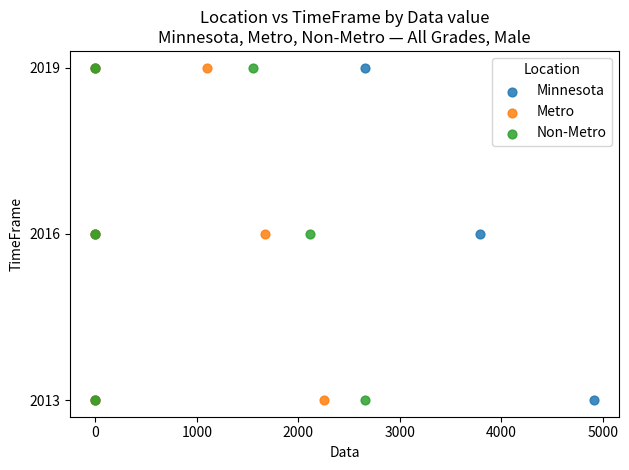

What are all the series names shown in the legend?

Minnesota, Metro, Non-Metro